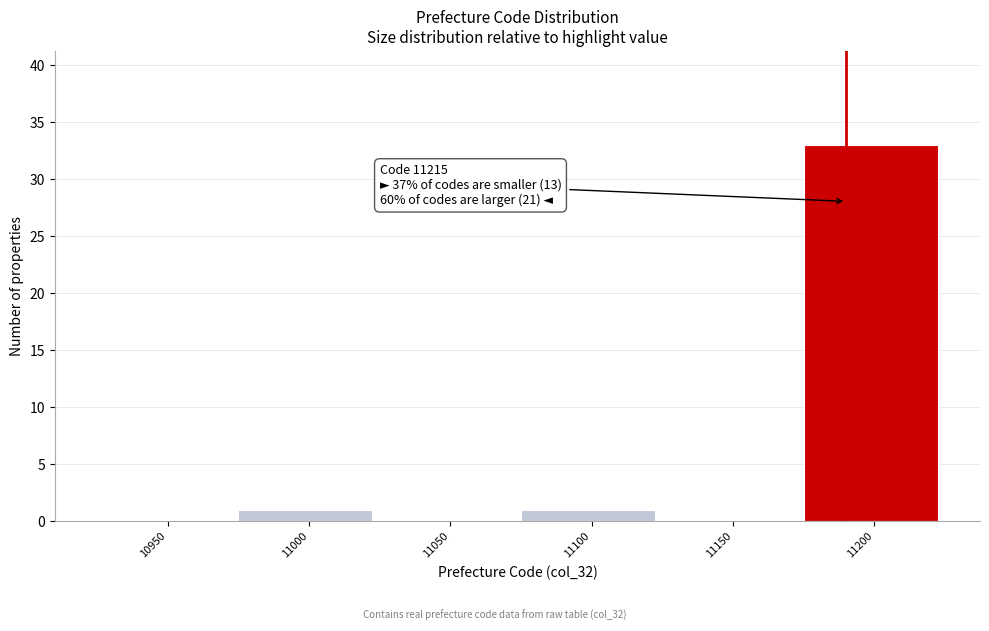

Reading left to right, list all the values displayed in this chart.

10950=0	11000=1	11050=0	11100=1	11150=0	11200=33